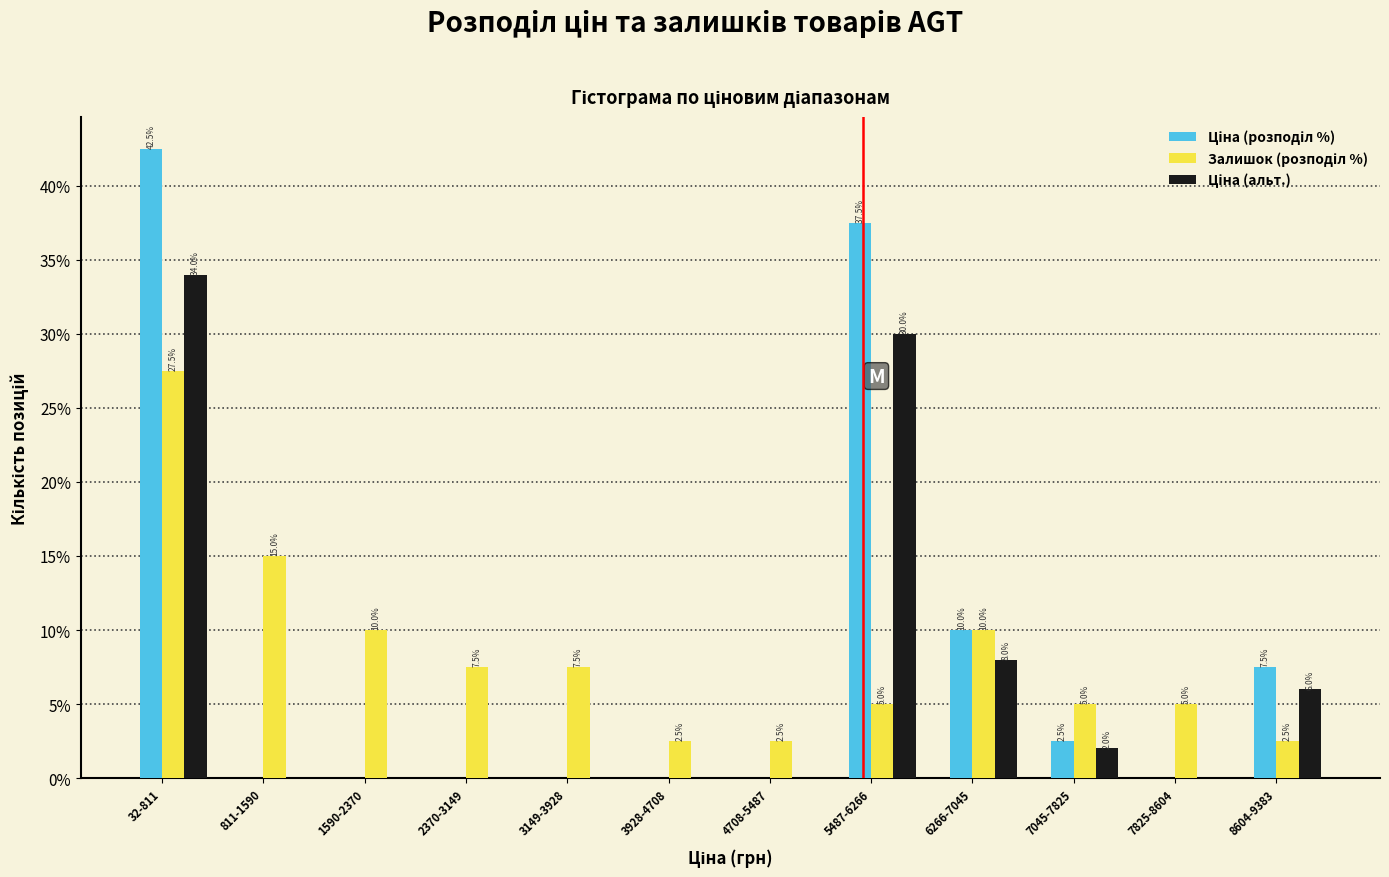

At which category is the sum across all series the highest?

32-811